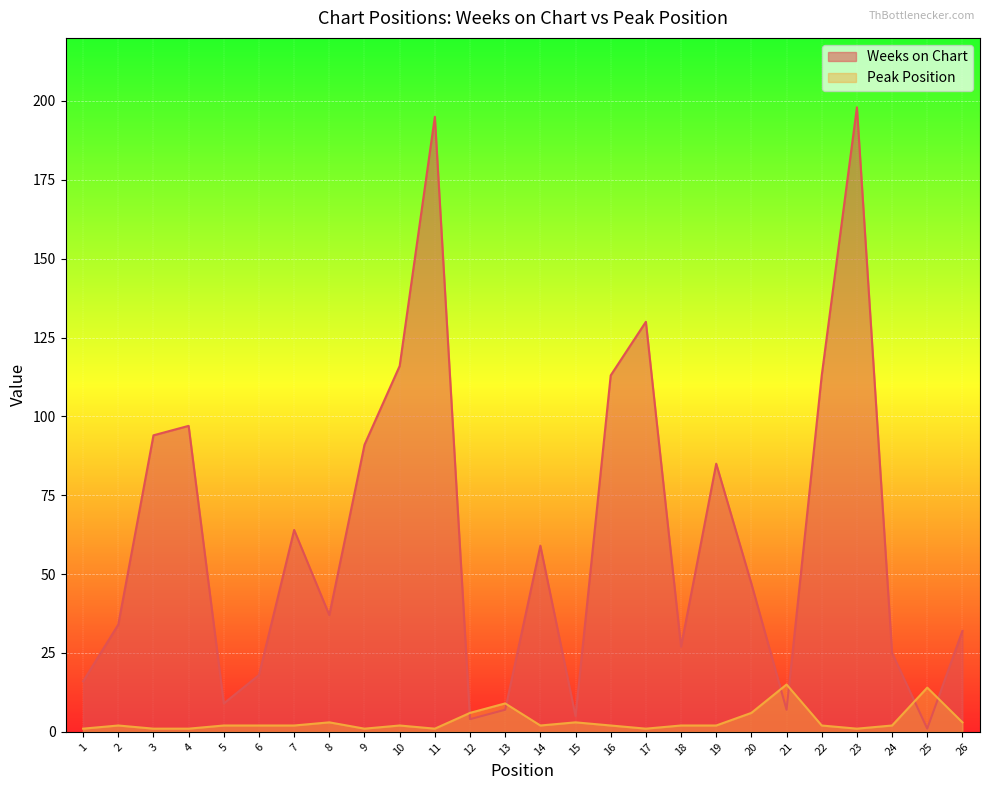

Where do Weeks on Chart and Peak Position first cross each other?

11 and 12